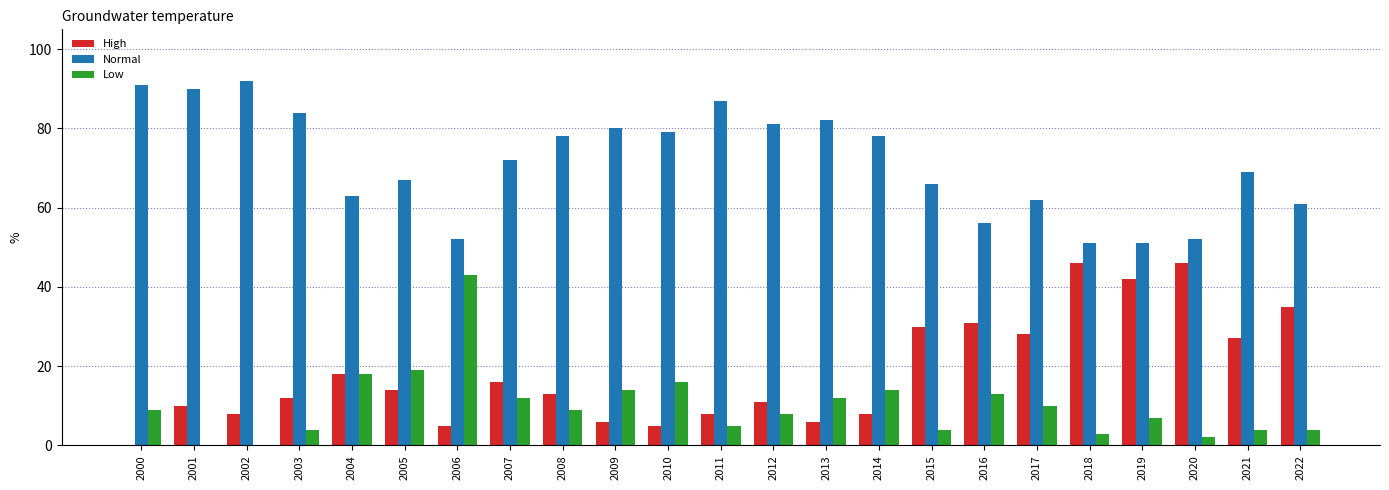

Count the number of data series in this chart.

3